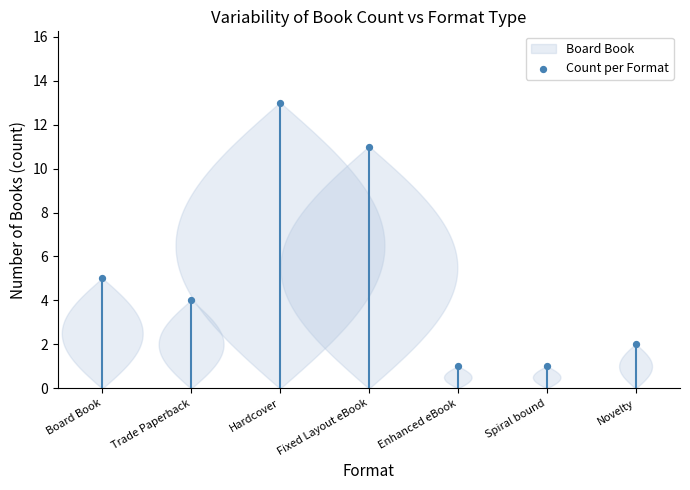

What Y value in the scatter plot is closest to 7?

5